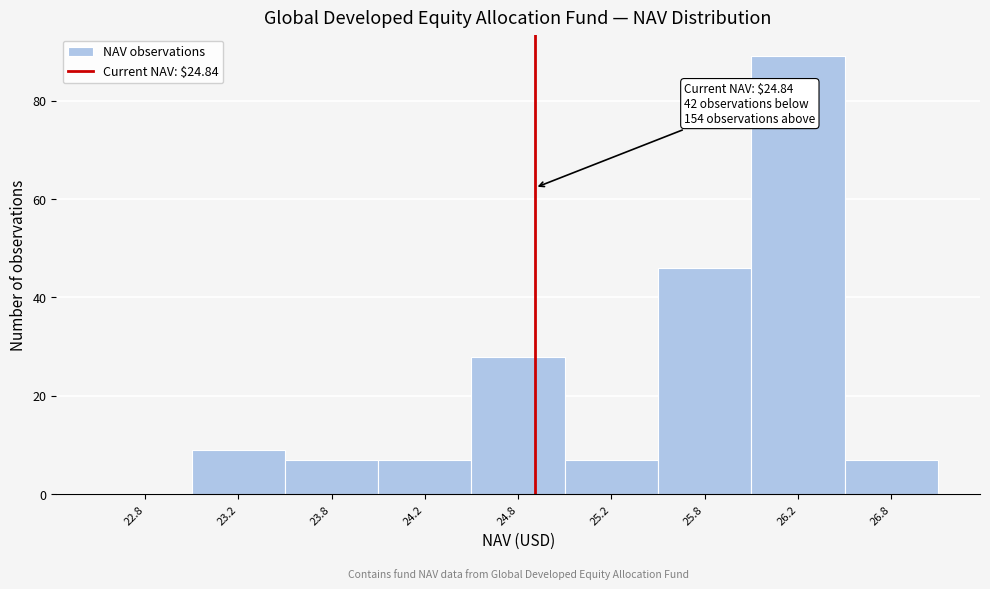

Reading left to right, list all the values displayed in this chart.

22.8=0	23.2=9	23.8=7	24.2=7	24.8=28	25.2=7	25.8=46	26.2=89	26.8=7